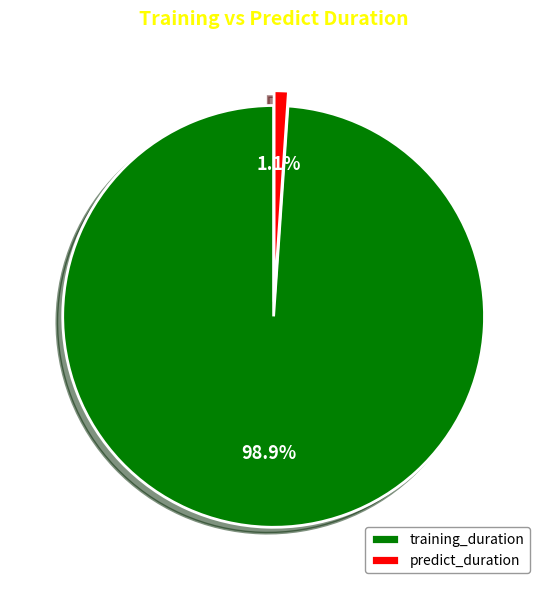

True or false: predict_duration accounts for 1% of the total.

True